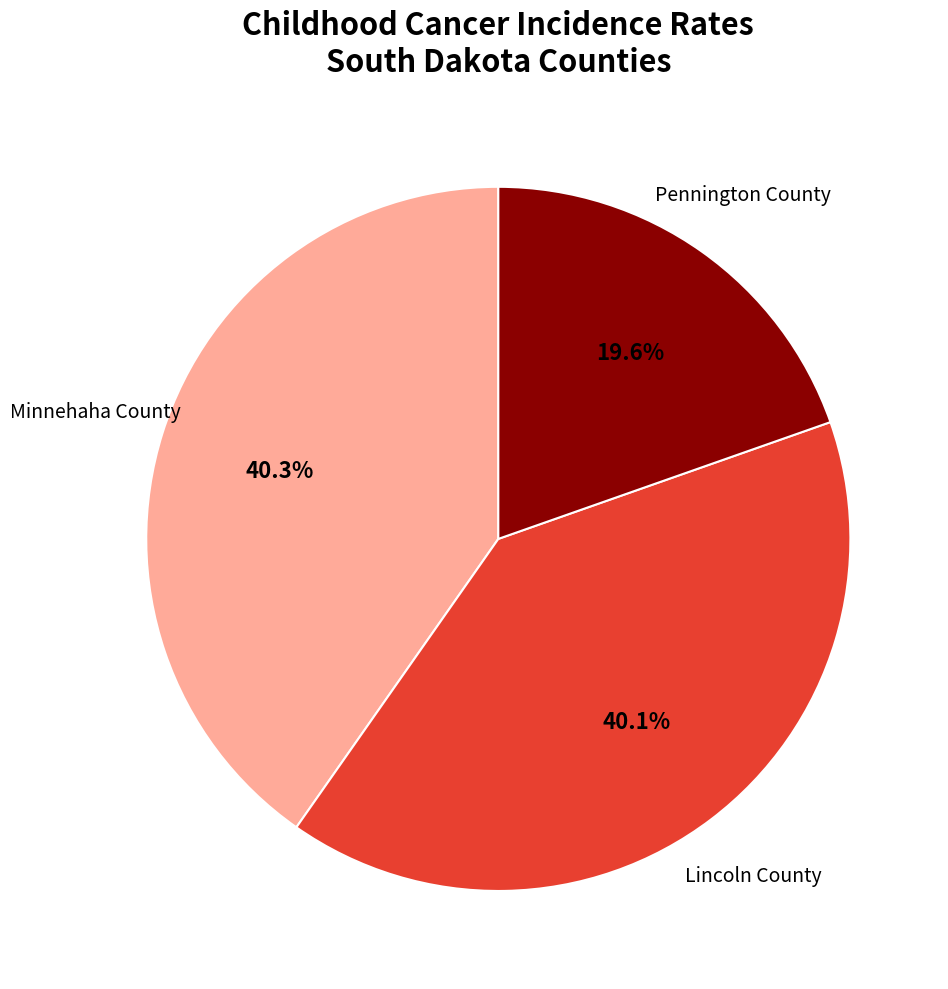

Is there a majority slice in this chart?

No